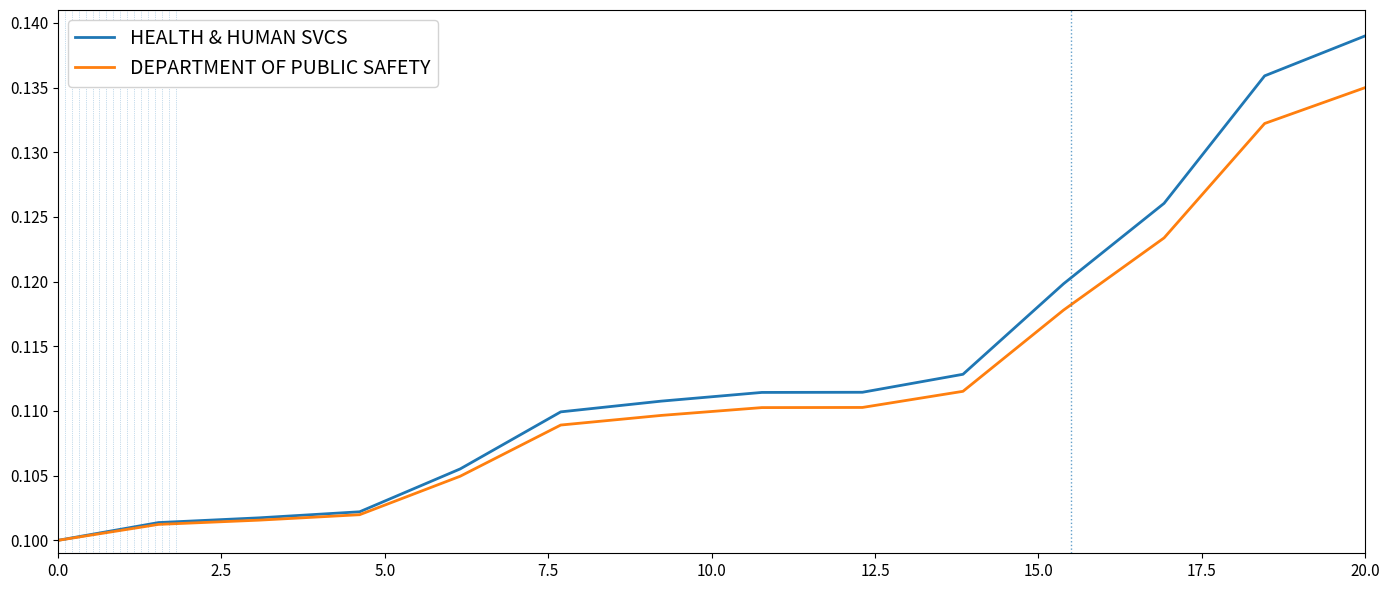

List the series in order of their peak value, highest first.

HEALTH & HUMAN SVCS, DEPARTMENT OF PUBLIC SAFETY